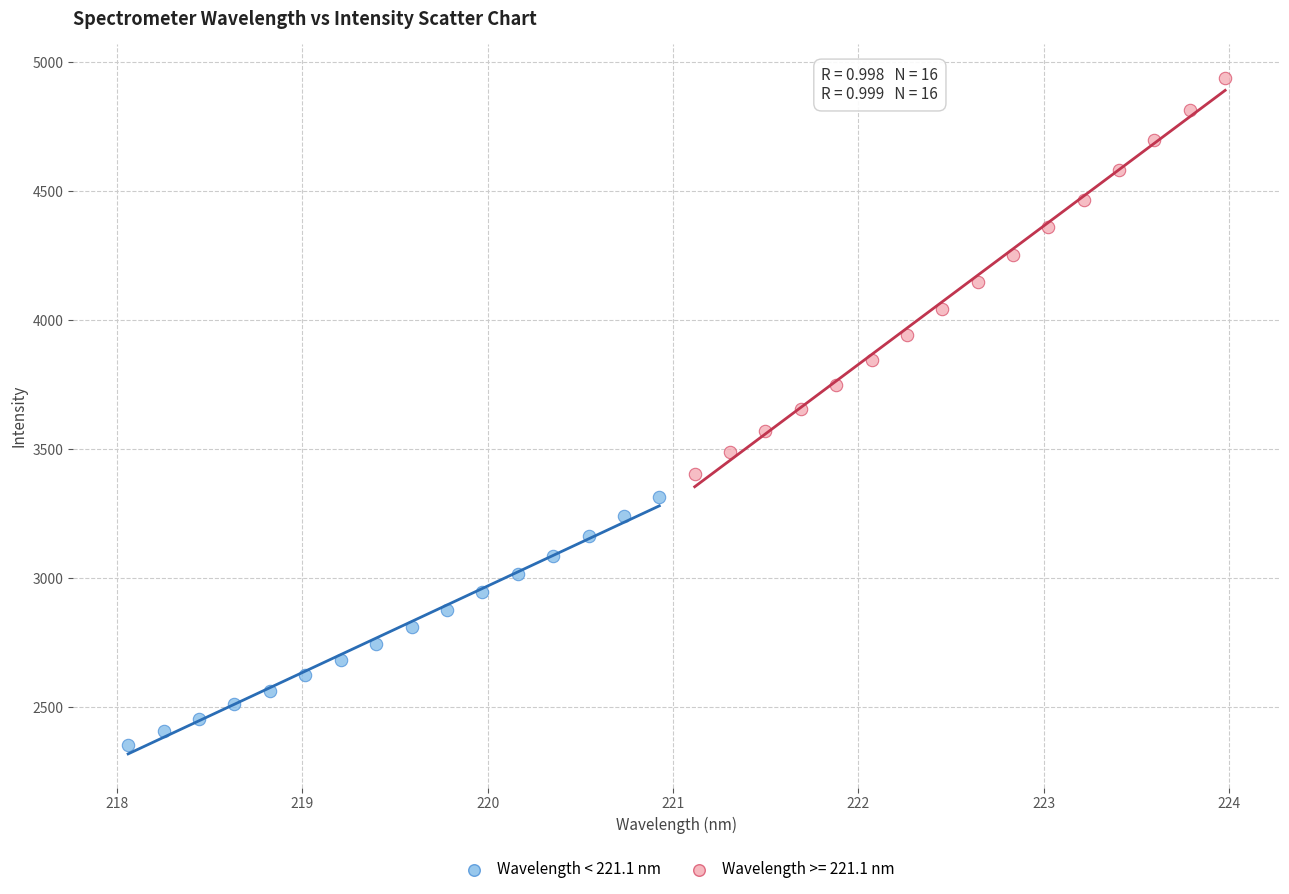

Which series contains the highest Y value?

Wavelength >= 221.1 nm